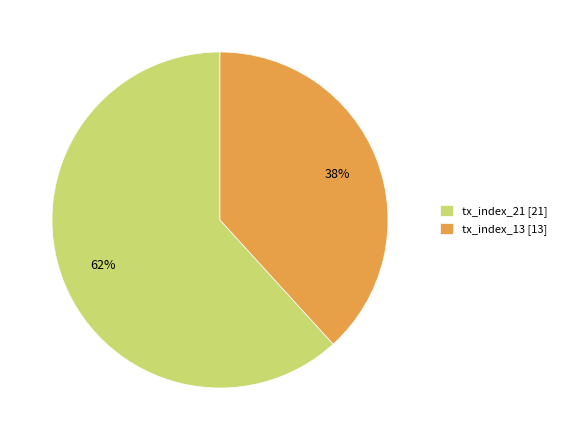

Is there any slice that represents more than half of the pie?

Yes